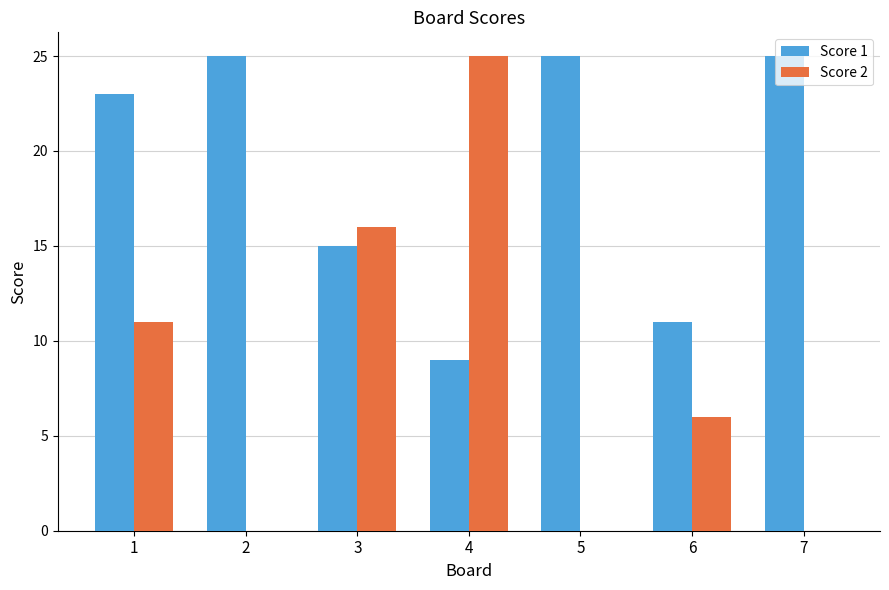

Is it true that Score 1 equals 10 at 2?

False